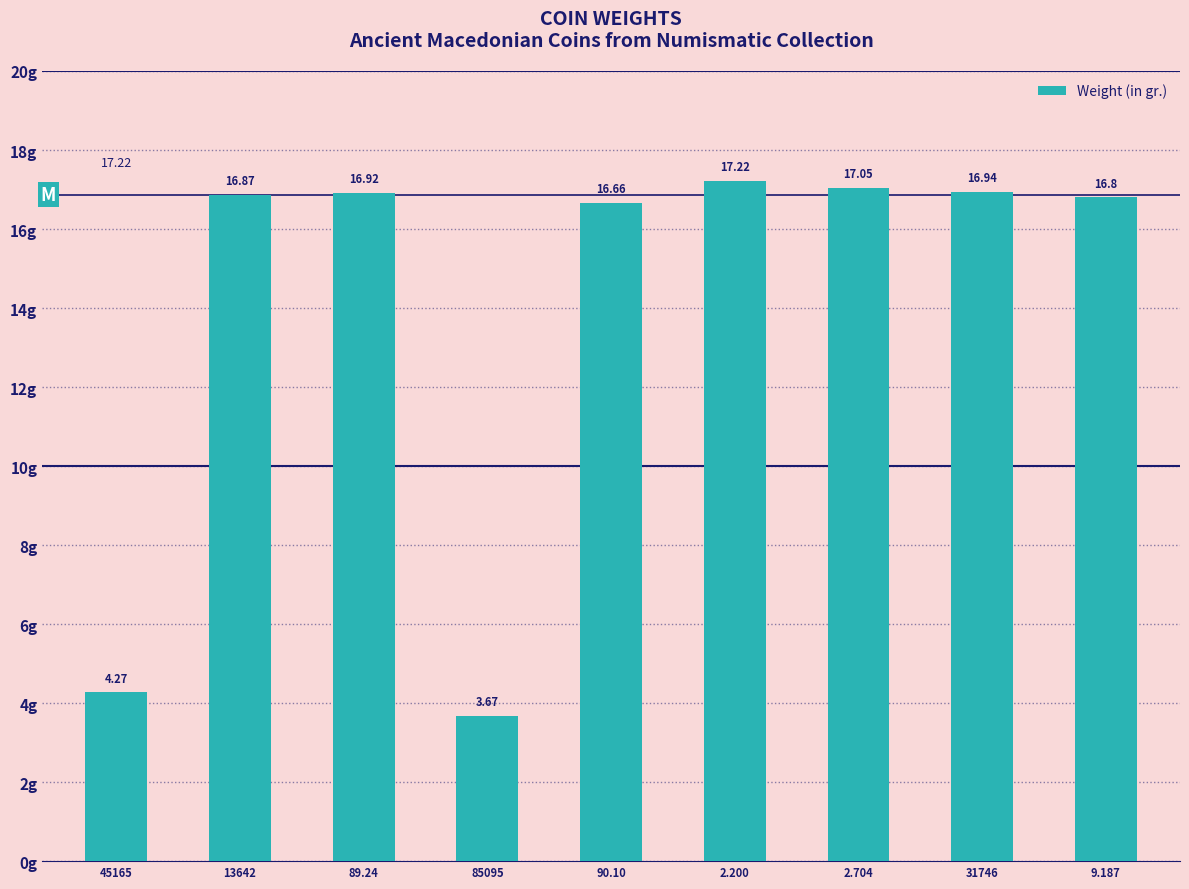

Count the number of values greater than 16.

7